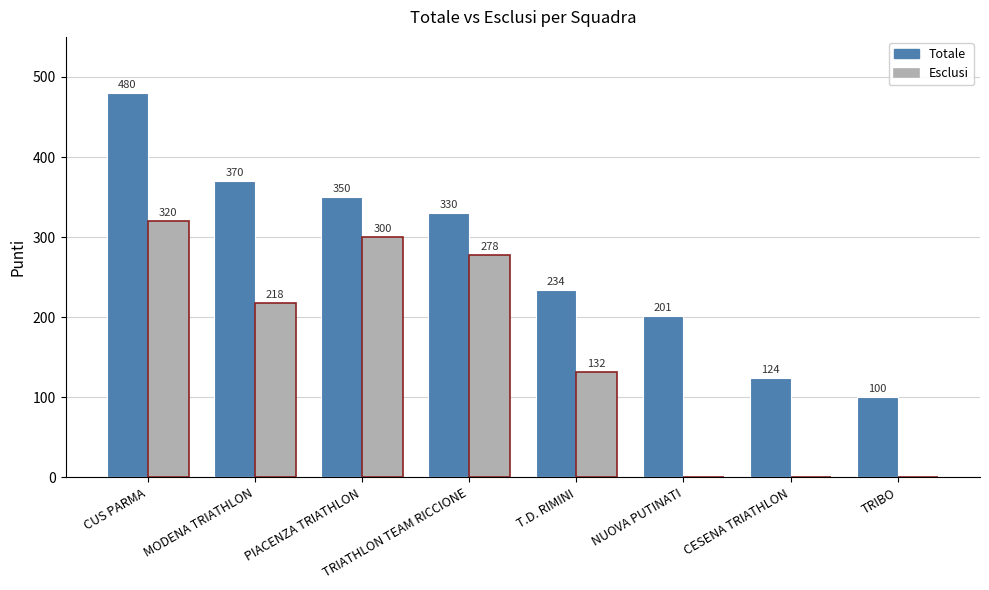

Which series changed the most between PIACENZA TRIATHLON and TRIBO?

Esclusi